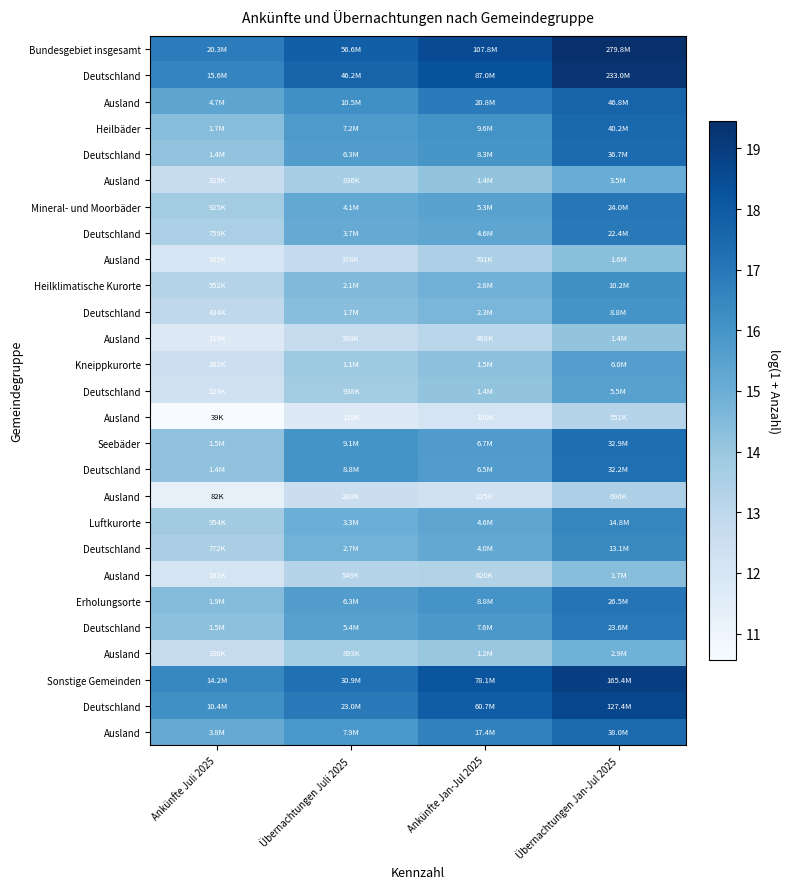

At which category is the sum across all series the highest?

Übernachtungen Jan-Jul 2025